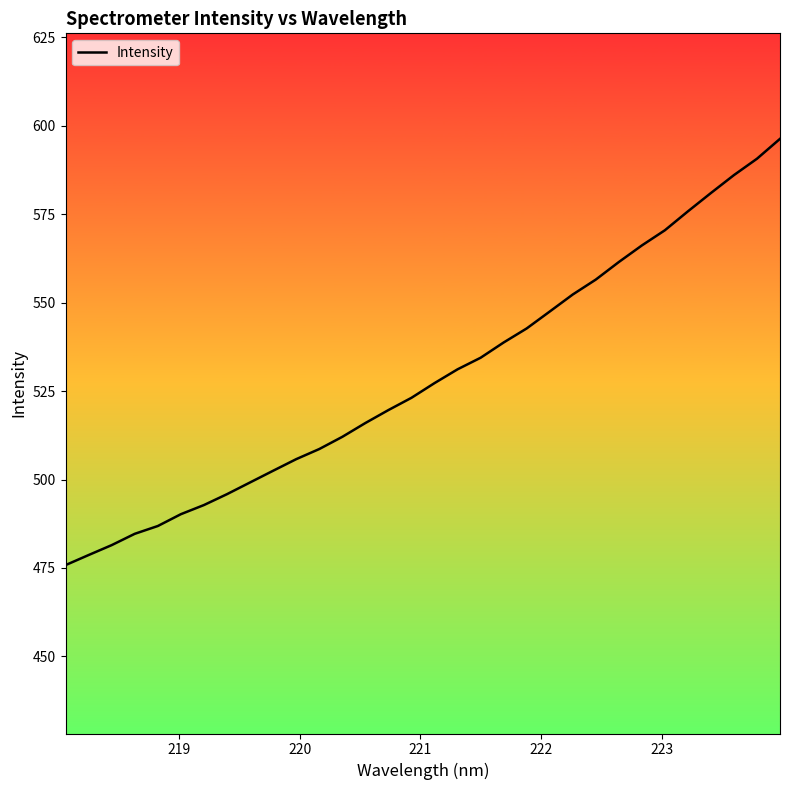

What is the difference between the maximum and minimum values?

120.5